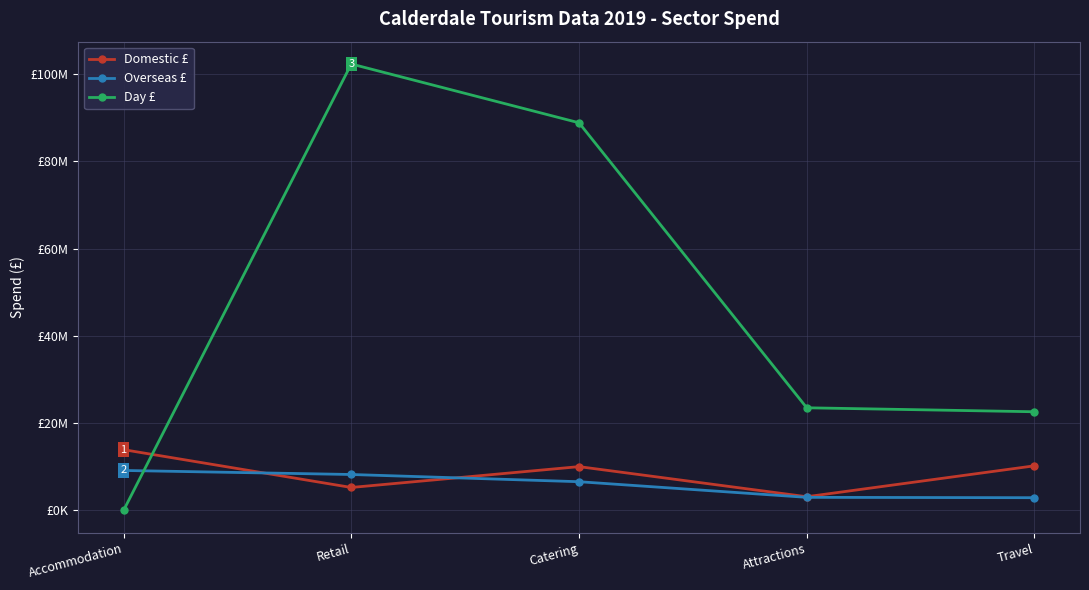

True or false: Overseas £ has more than 2 points higher than both neighbors.

False